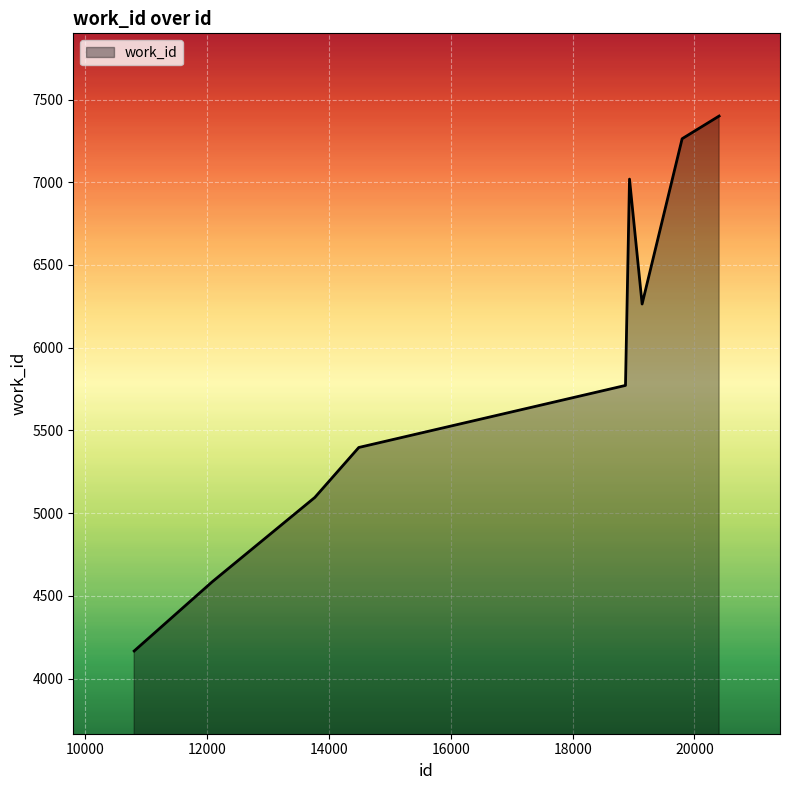

What is the smallest value displayed?

4167